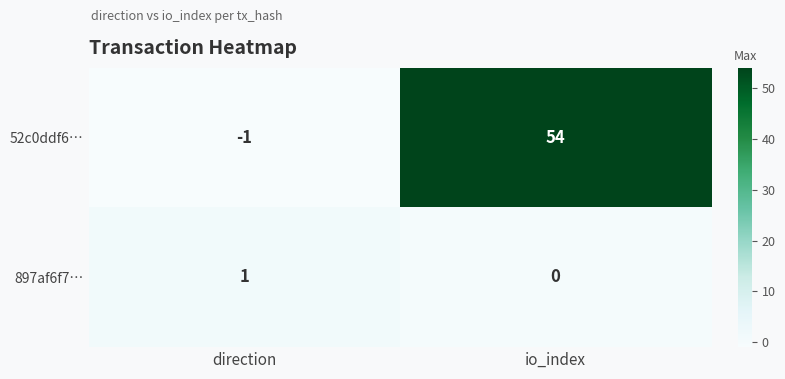

Which series has the largest range (max minus min)?

52c0ddf6…